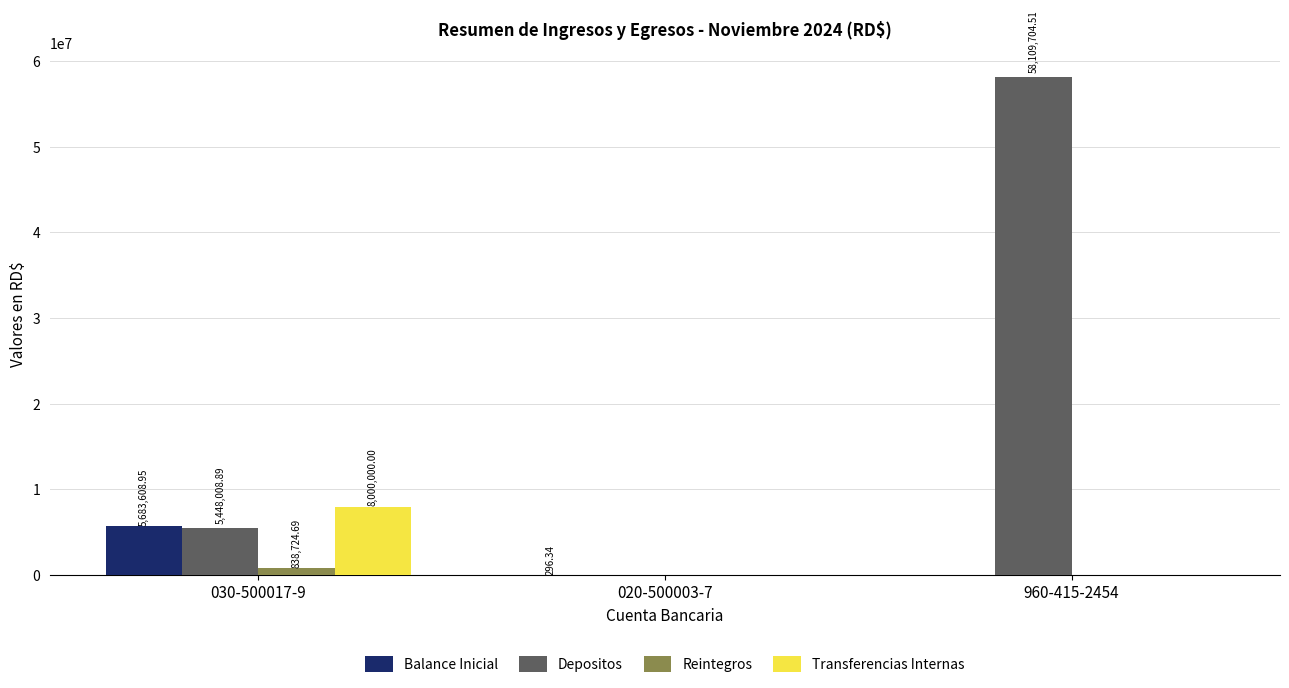

Is it true that Depositos equals 2598874.7 at 030-500017-9?

False